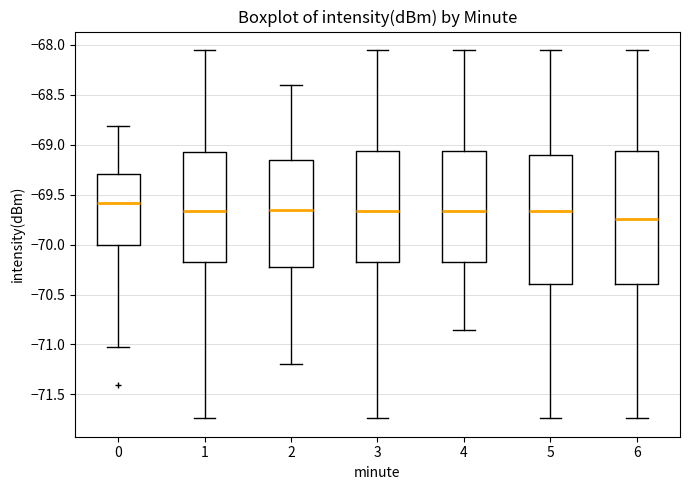

Reading left to right, transcribe this box plot: for each box, give where its median line is, the range the box spans, and where its two whiskers end, as read against the y-axis. The values are not printed on the chart, so give them approximately, as read against the axis.

0: median -69.60, box -70.00 to -69.30, whiskers -71.05 to -68.80
1: median -69.65, box -70.15 to -69.05, whiskers -71.75 to -68.05
2: median -69.65, box -70.20 to -69.15, whiskers -71.20 to -68.40
3: median -69.65, box -70.15 to -69.05, whiskers -71.75 to -68.05
4: median -69.65, box -70.15 to -69.05, whiskers -70.85 to -68.05
5: median -69.65, box -70.40 to -69.10, whiskers -71.75 to -68.05
6: median -69.75, box -70.40 to -69.05, whiskers -71.75 to -68.05